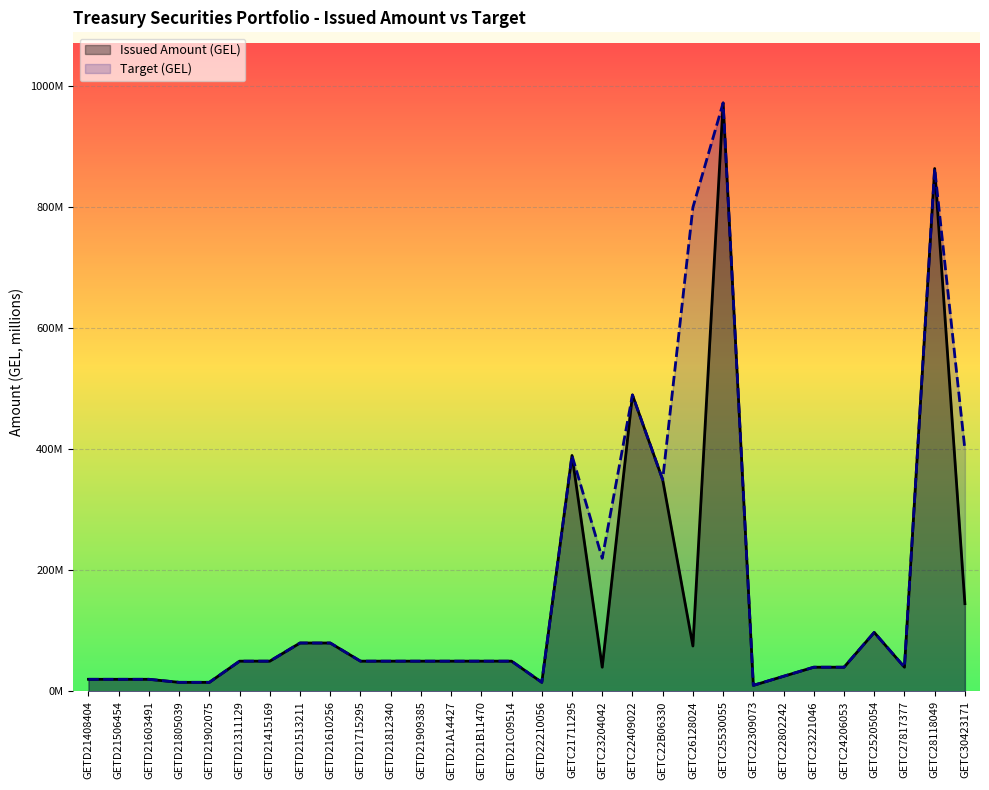

What is the difference between the second highest and second lowest values in the Issued Amount (GEL) series?

849.3